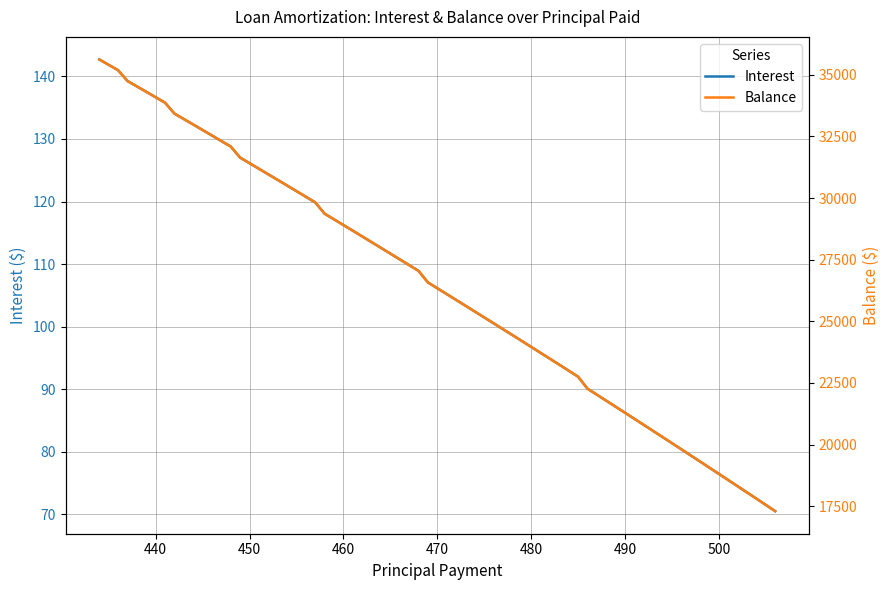

How many values in the Interest series are below 108?

20